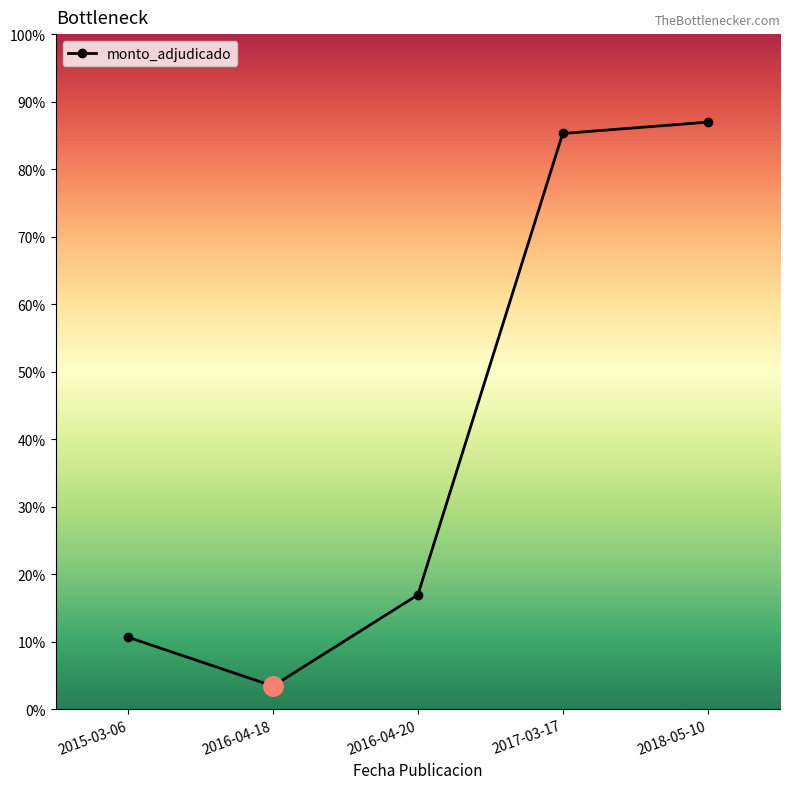

True or false: the data has more than 0 interior local peaks.

False